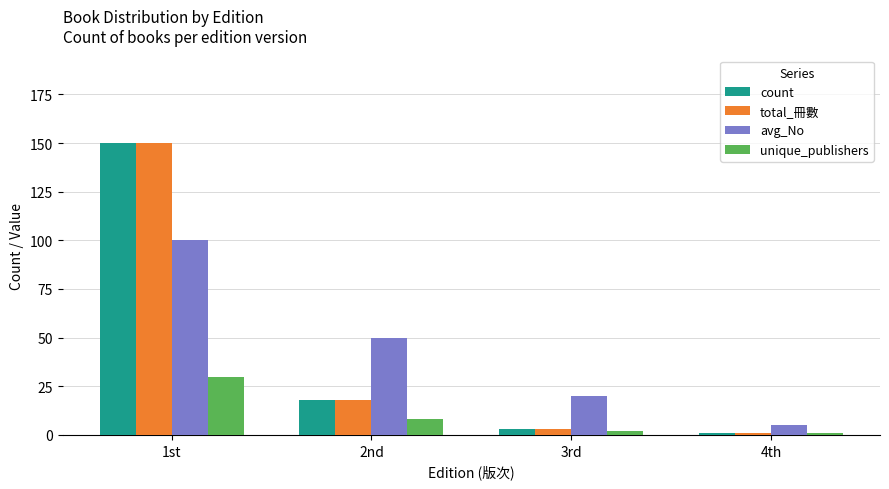

What is the maximum value shown in the chart?

150